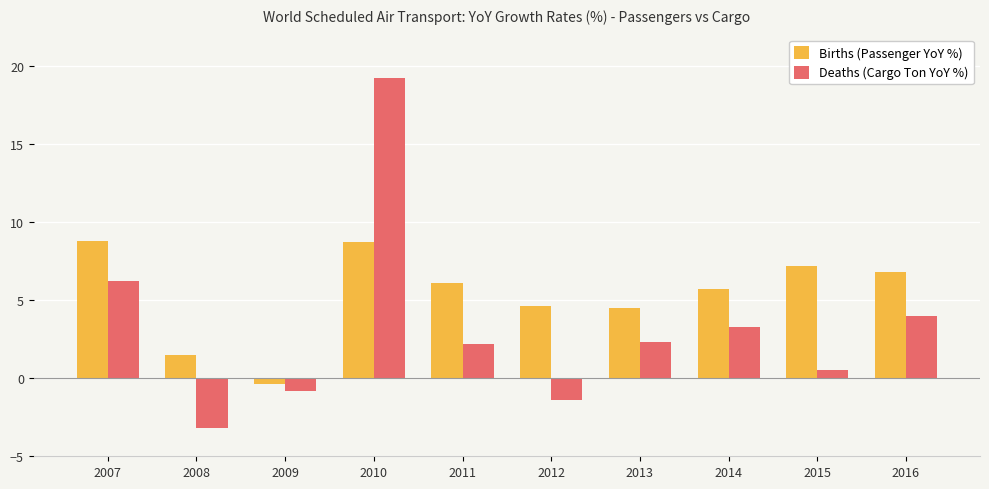

Which series changed the most between 2008 and 2014?

Deaths (Cargo Ton YoY %)